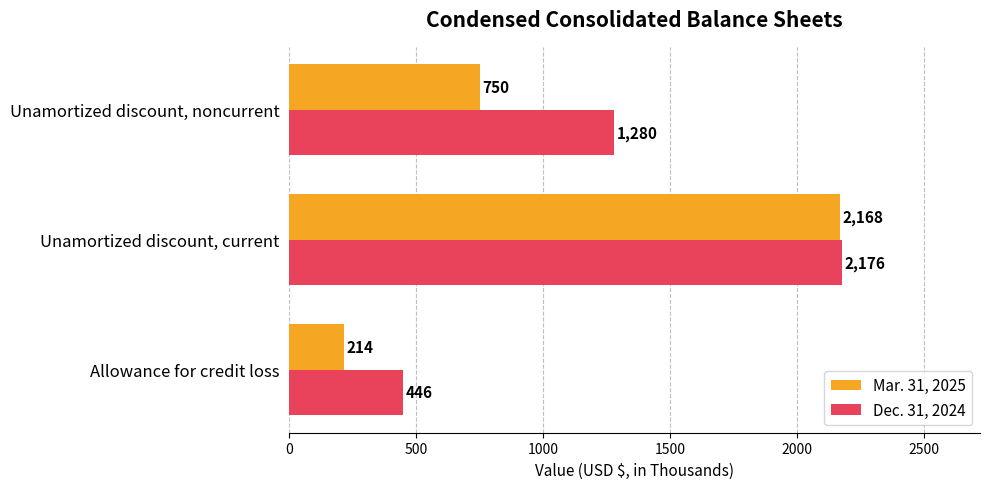

What is the difference between the maximum and minimum values in the Mar. 31, 2025 series?

1954